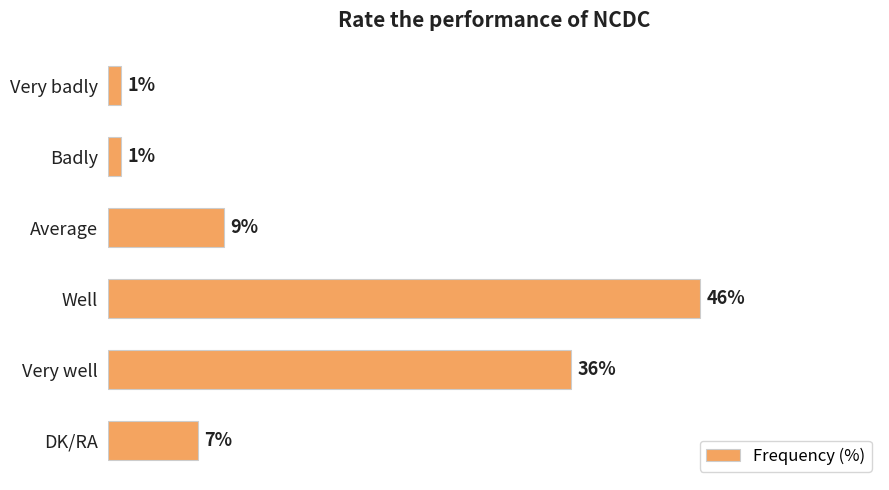

At which label is the value closest to 23?

Very well